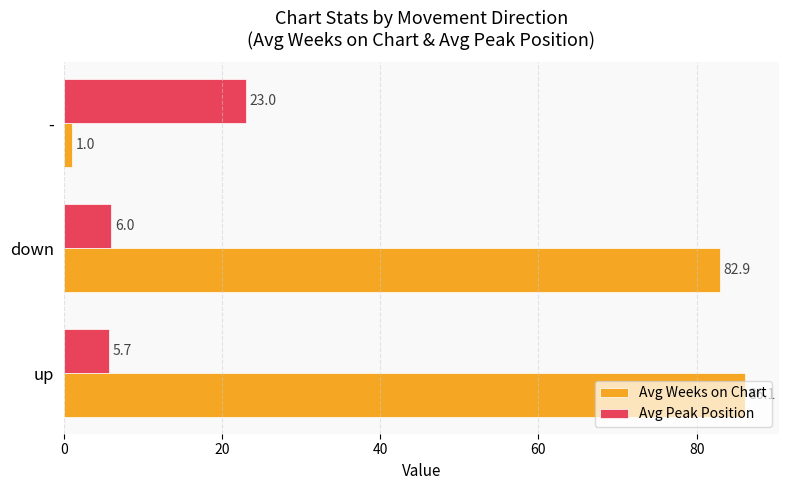

Is it true that Avg Weeks on Chart equals 86.1 at up?

True